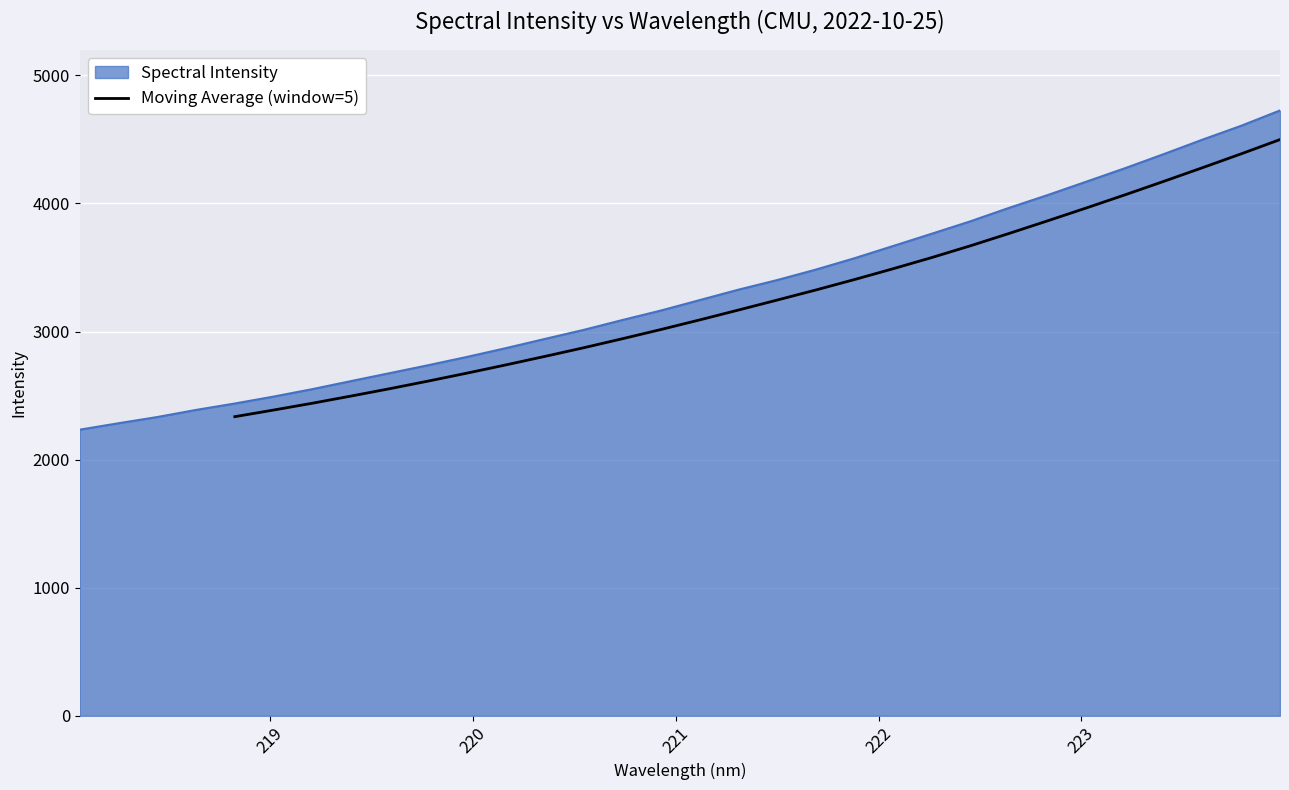

What is the minimum value for Moving Average (window=5)?

2335.2